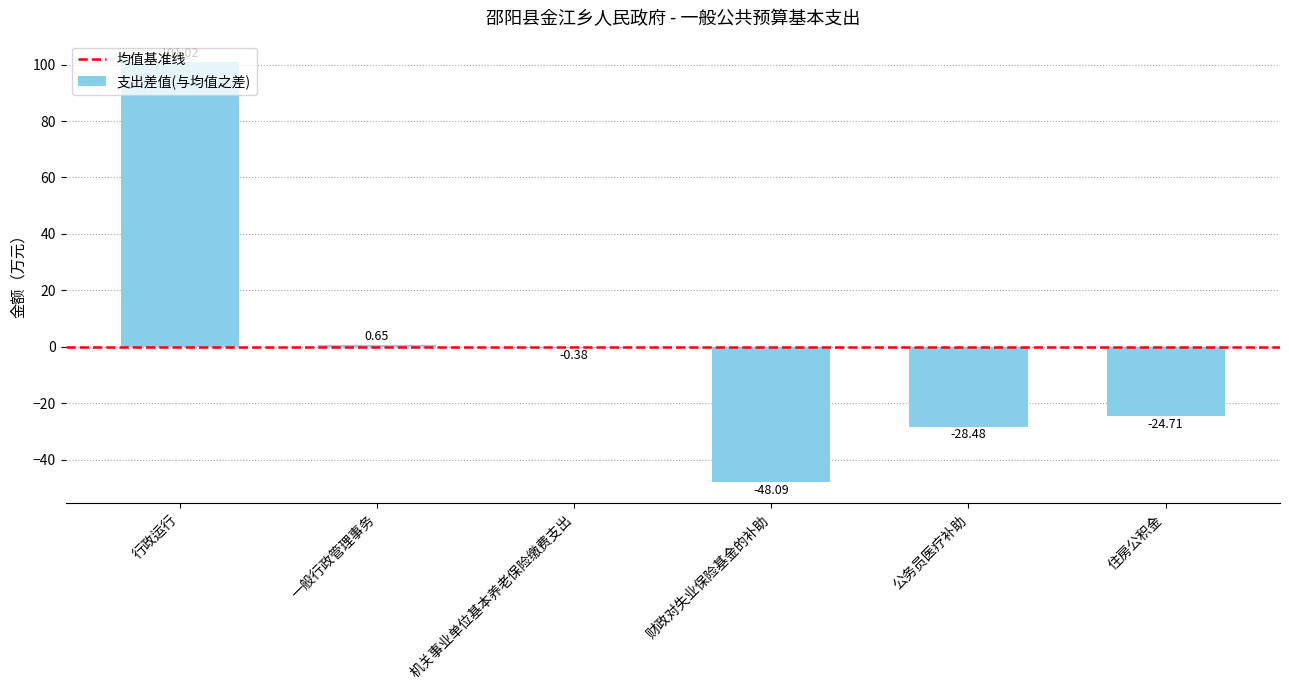

What is the sum of the values at 一般行政管理事务 and 财政对失业保险基金的补助?

-47.4